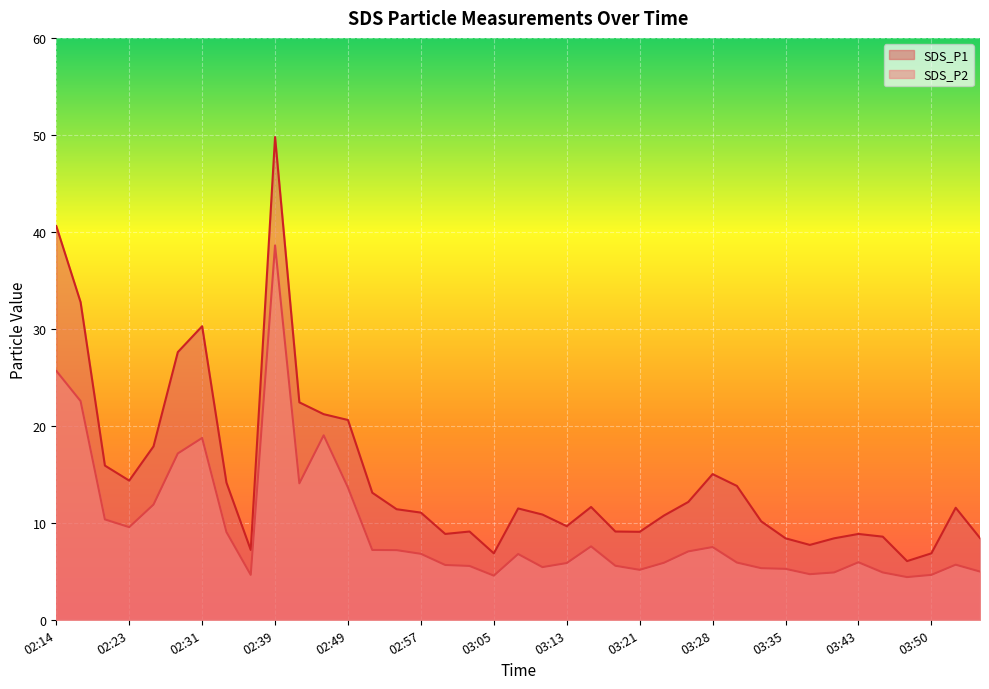

What are all the series names shown in the legend?

SDS_P1, SDS_P2